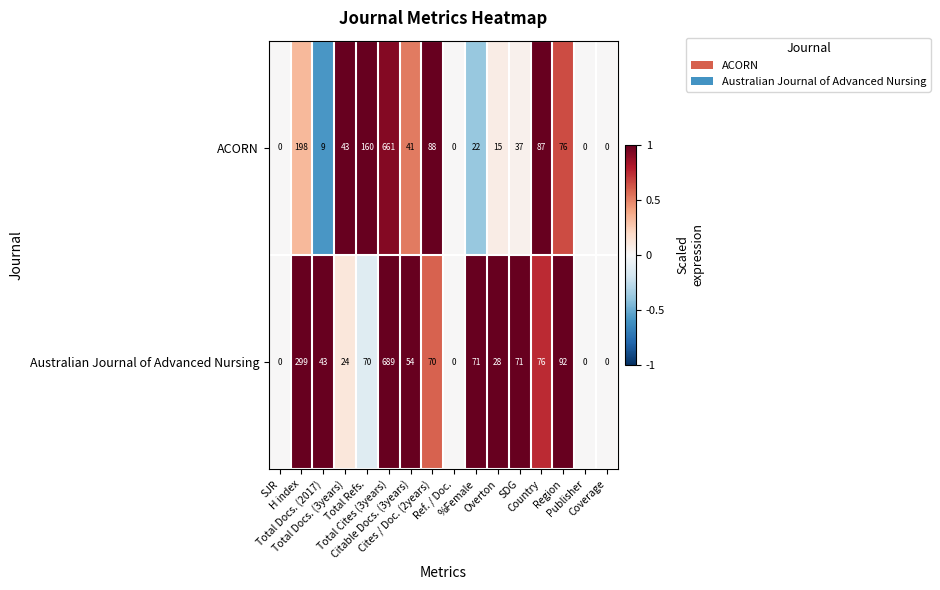

At which category is the sum across all series the highest?

Total Cites (3years)